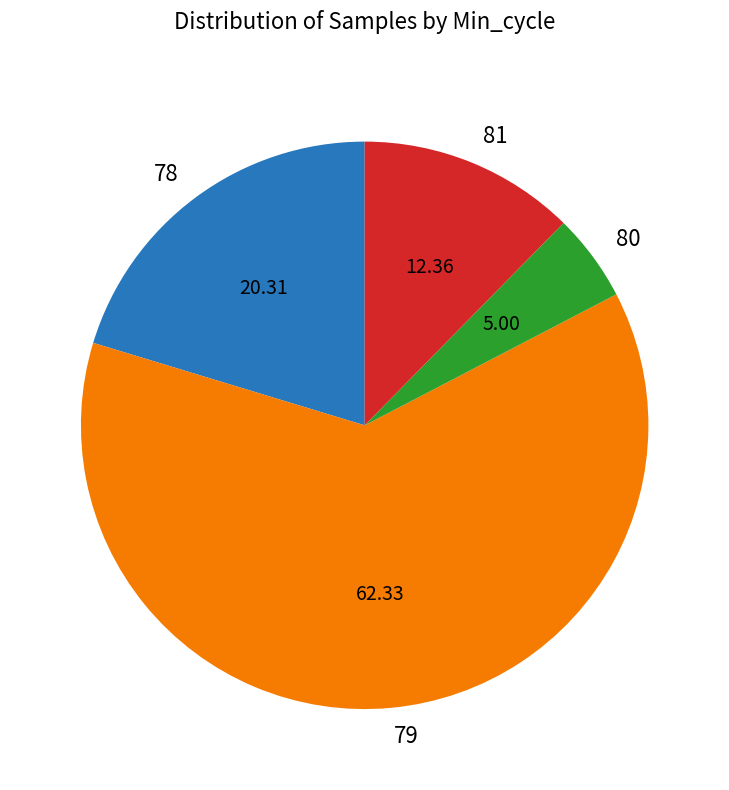

Is the sum of 81 and 78 greater than half?

No